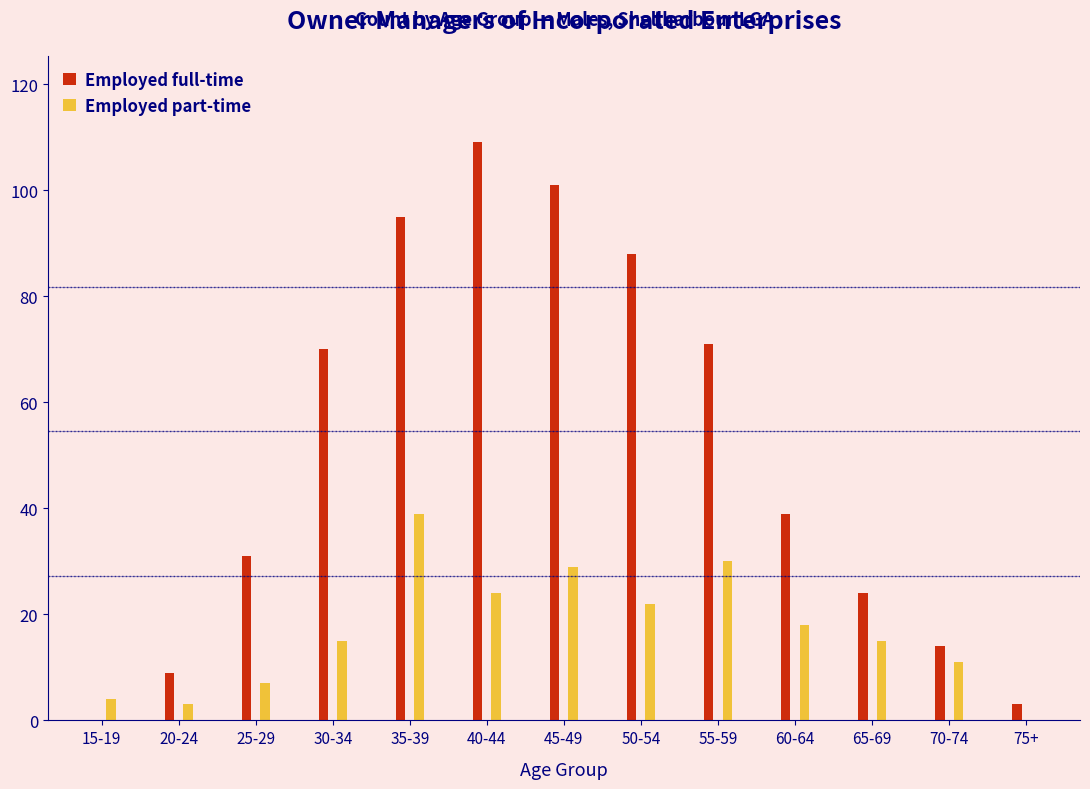

Reading left to right, list all the values displayed in this chart.

Employed full-time: 15-19=0	20-24=9	25-29=31	30-34=70	35-39=95	40-44=109	45-49=101	50-54=88	55-59=71	60-64=39	65-69=24	70-74=14	75+=3
Employed part-time: 15-19=4	20-24=3	25-29=7	30-34=15	35-39=39	40-44=24	45-49=29	50-54=22	55-59=30	60-64=18	65-69=15	70-74=11	75+=0